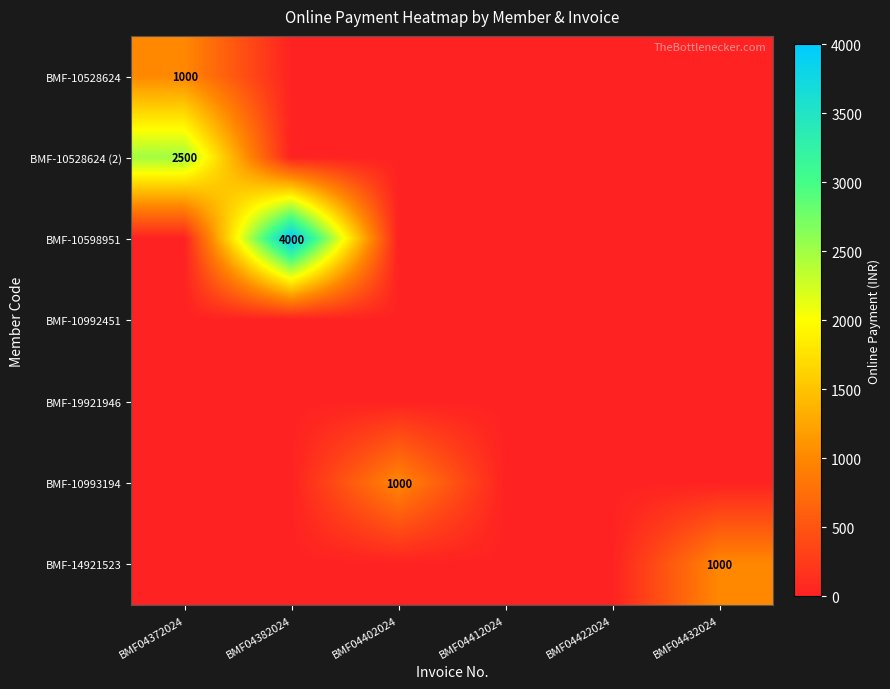

The BMF-10598951 series shows 4000 at BMF04382024. True or false?

True